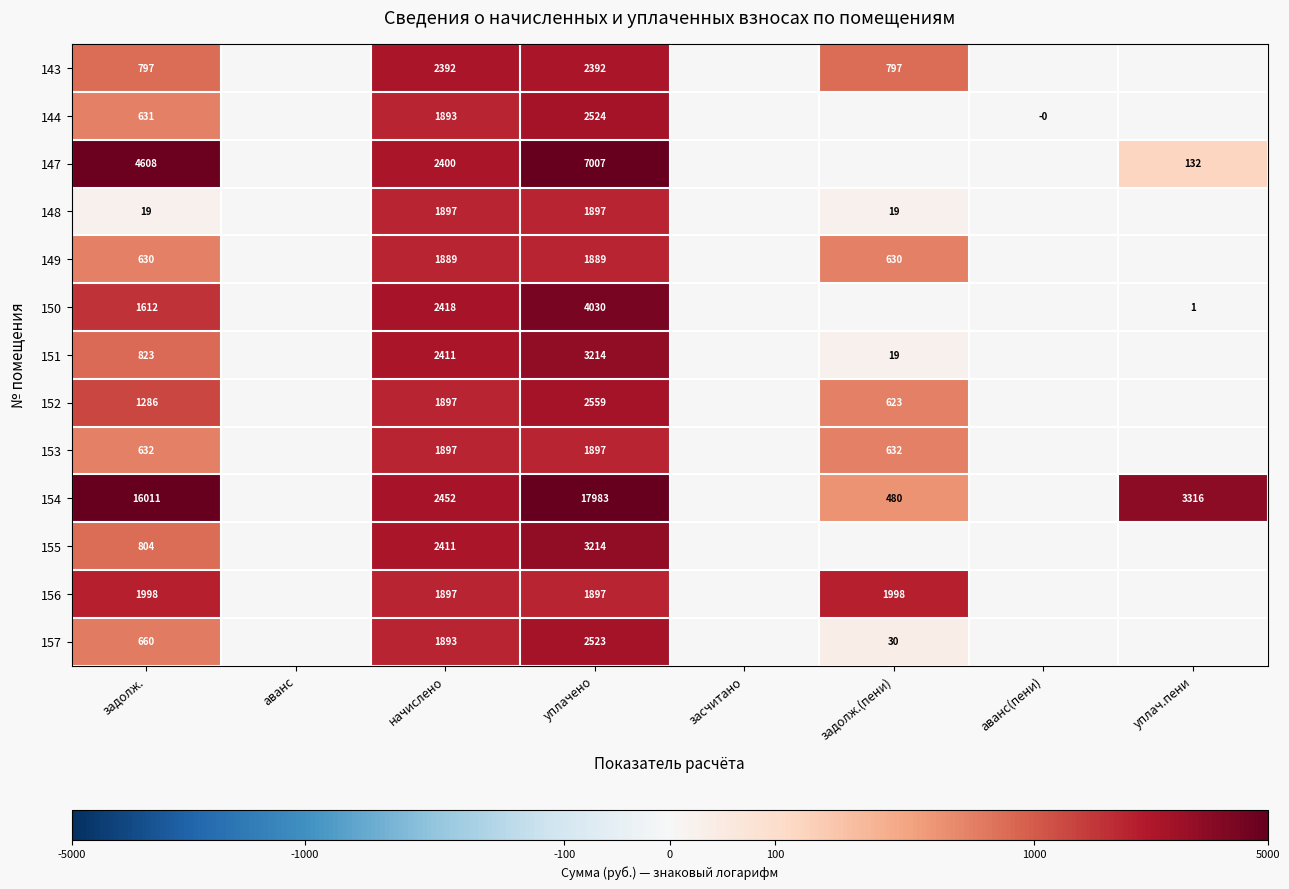

Is it true that 151 equals 4051 at начислено?

False